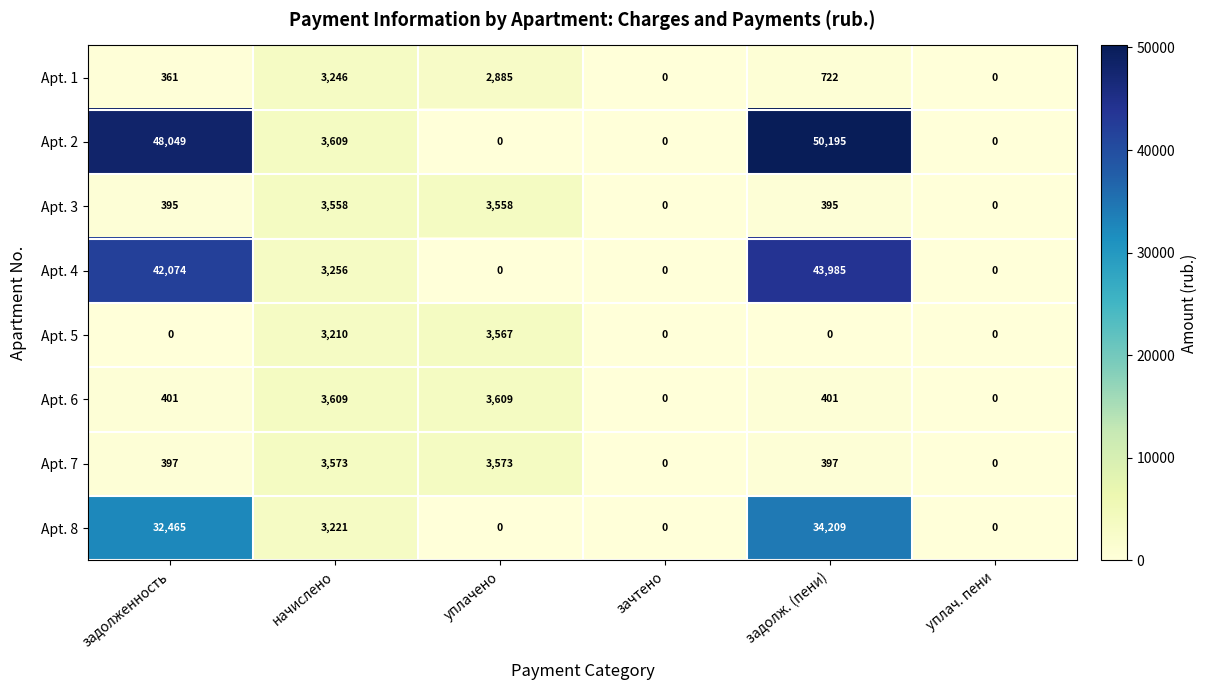

Count the number of data series in this chart.

8